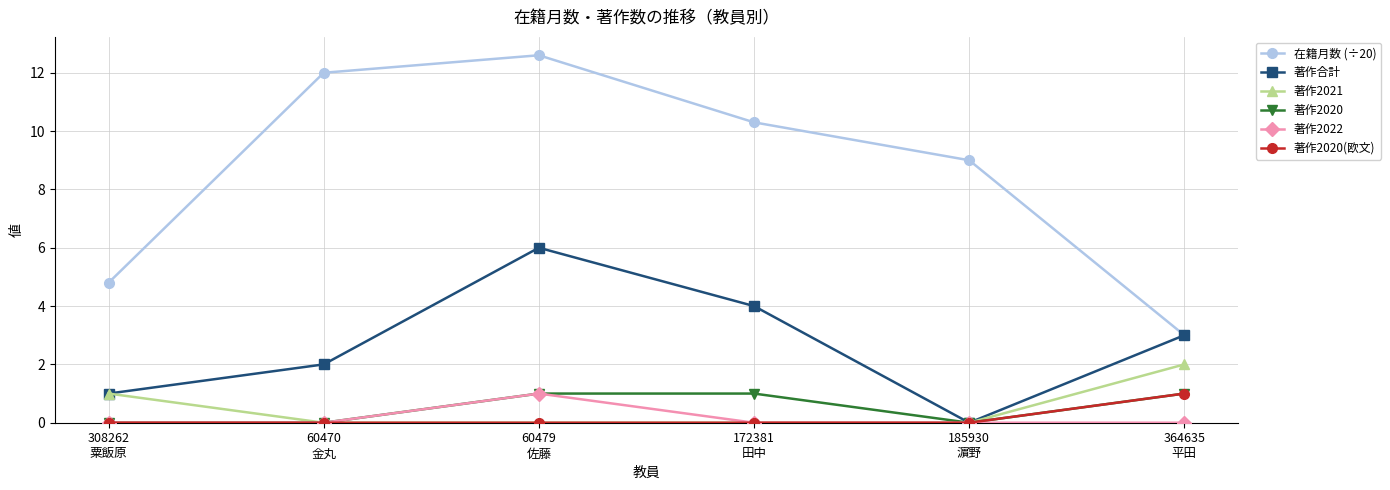

Which category has the highest value in the 著作2021 series?

364635
平田